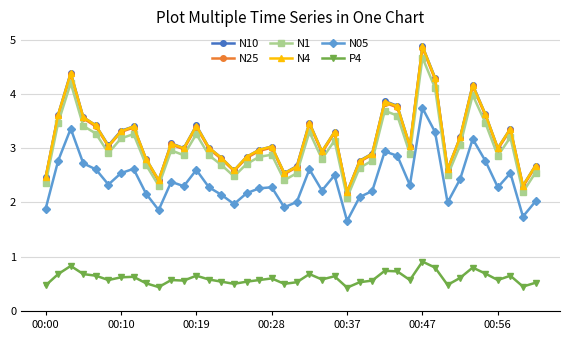

True or false: N4 and P4 intersect in this chart.

False